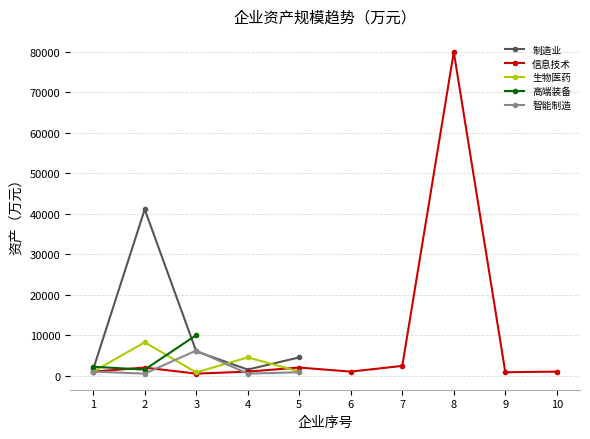

How many data points does each series have?

10